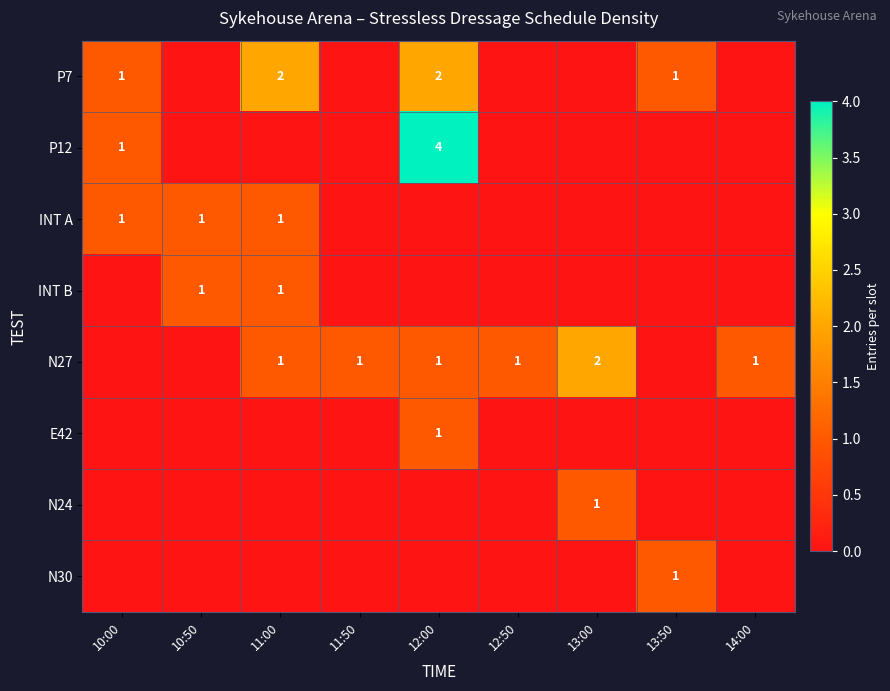

The value of P12 at 10:00 is 0. True or false?

False